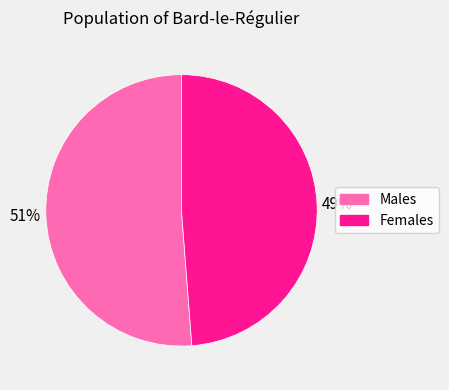

To the nearest percent, what is the difference between the largest and smallest slice percentages?

2%